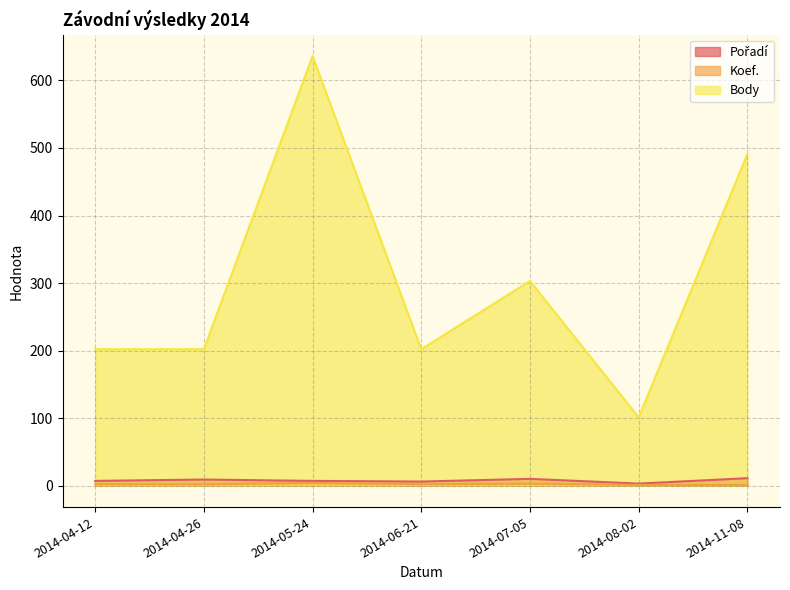

Reading left to right, transcribe all the data shown in this chart.

Pořadí: 7	9	7	6	10	3	11
Koef.: 2	2	4	2	3	1	1
Body: 202	202	636	202	303	101	491